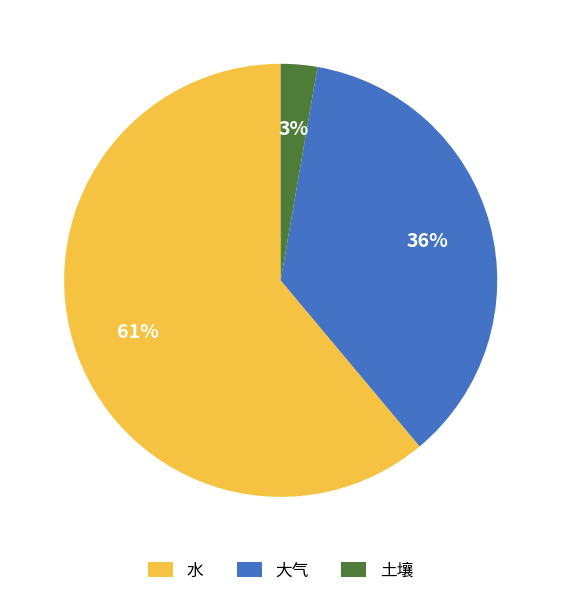

Between 土壤 and 大气, which is larger?

大气